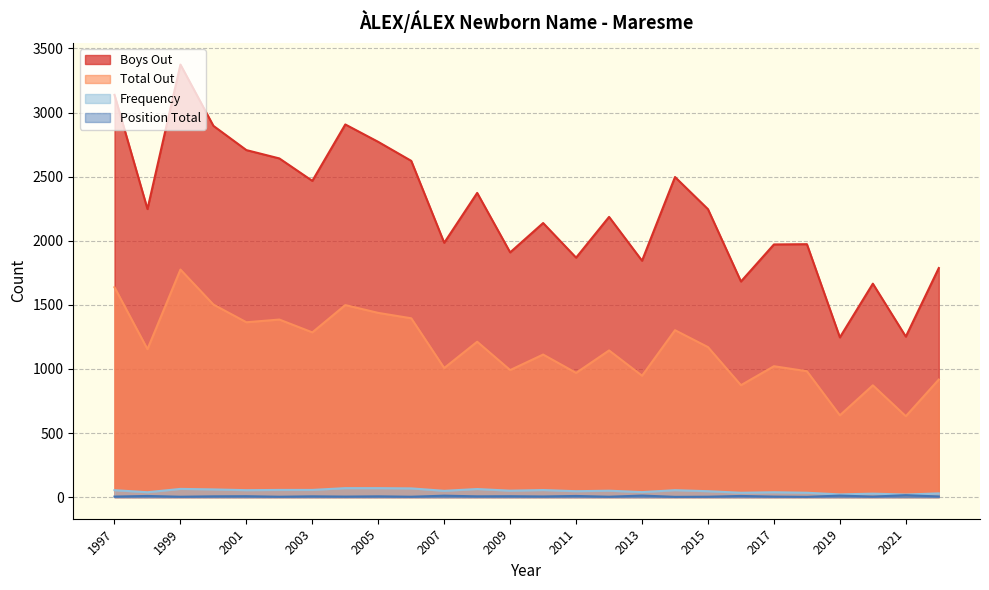

The Boys Out series shows 903 at 2011. True or false?

False